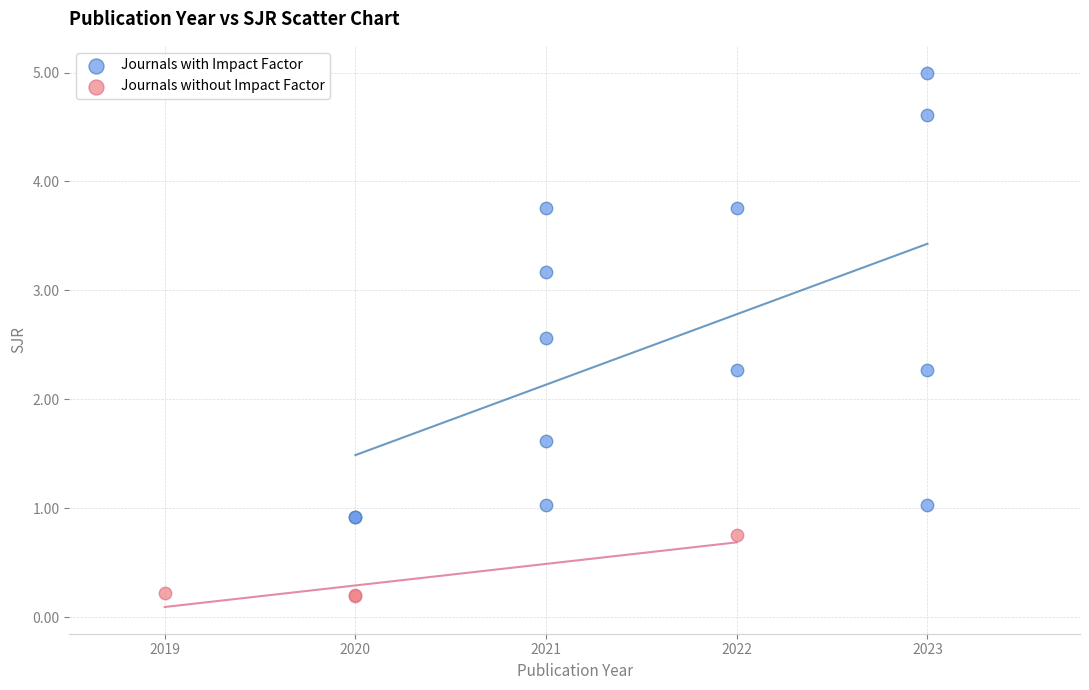

Which series reaches the maximum Y coordinate?

Journals with Impact Factor